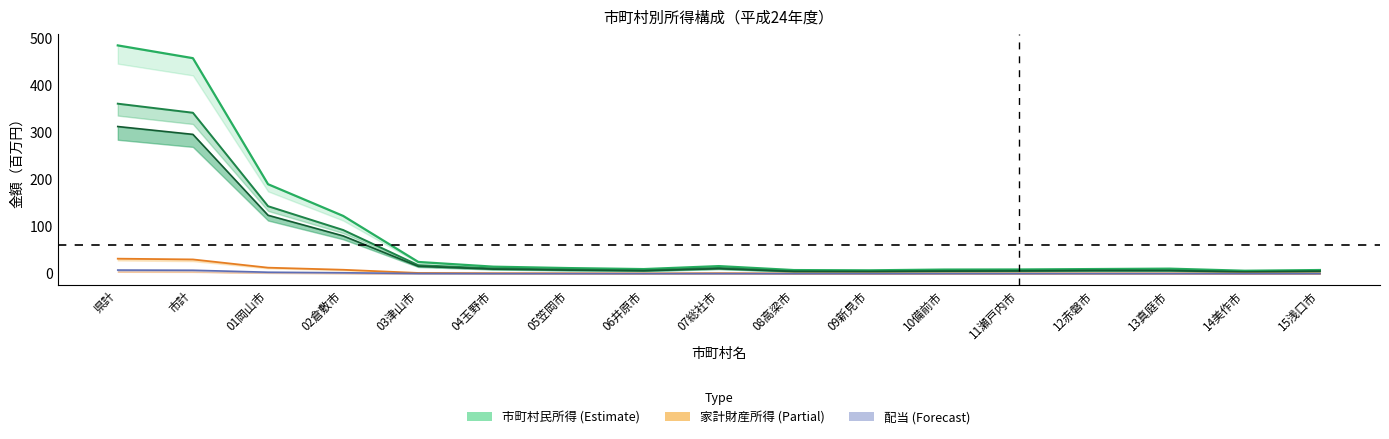

In 家計財産所得, how many points are higher than both neighbors (excluding endpoints)?

2